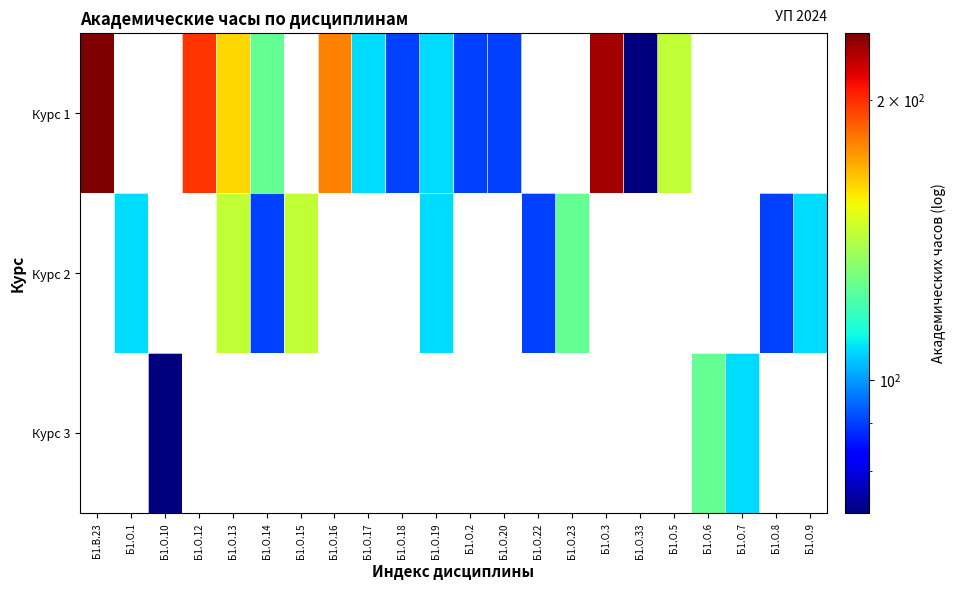

Count the number of categories in the chart.

22